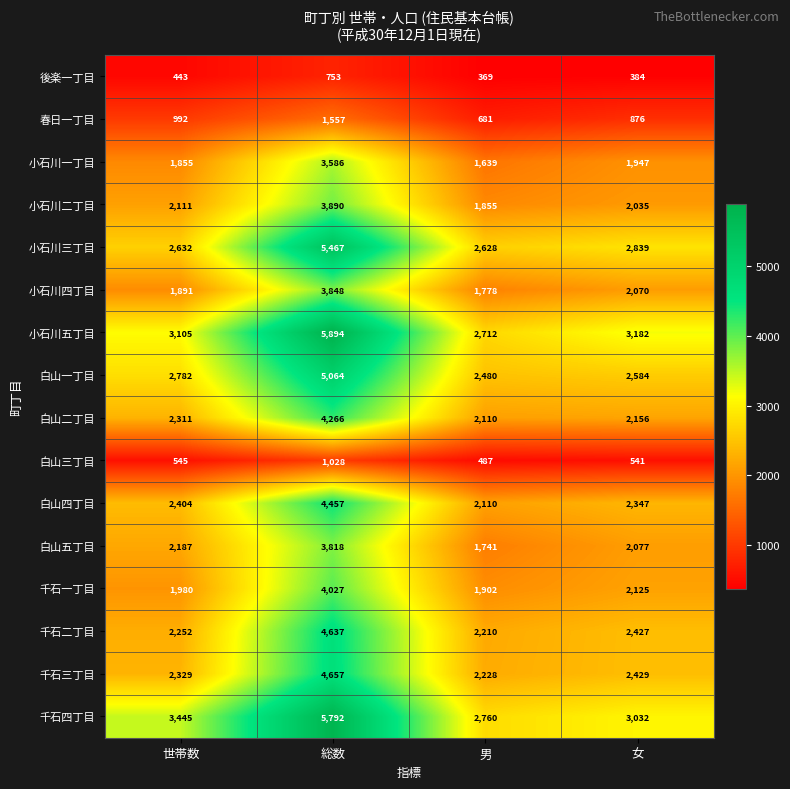

What is the total value across all series at 世帯数?

33264